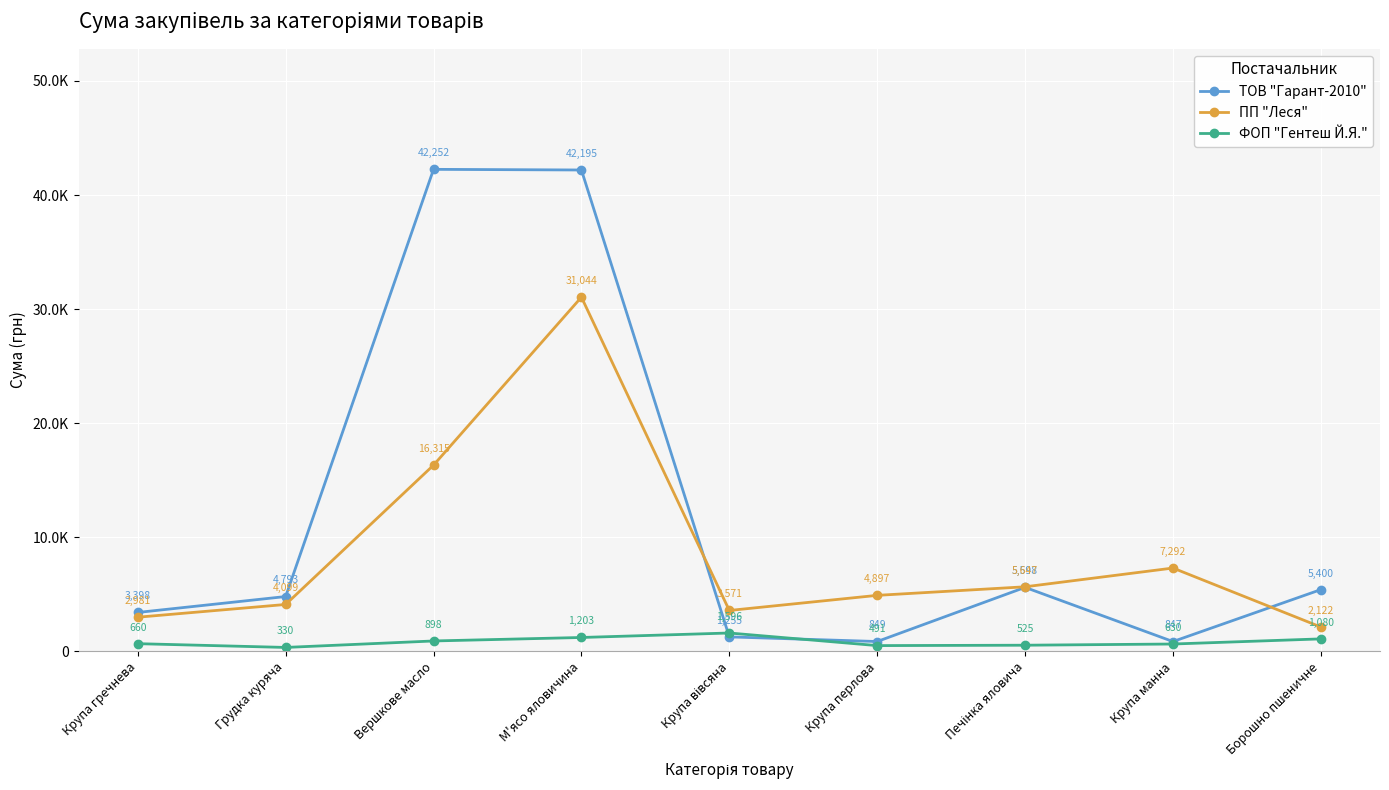

Rank the series by their maximum value, from lowest to highest.

ФОП "Гентеш Й.Я.", ПП "Леся", ТОВ "Гарант-2010"